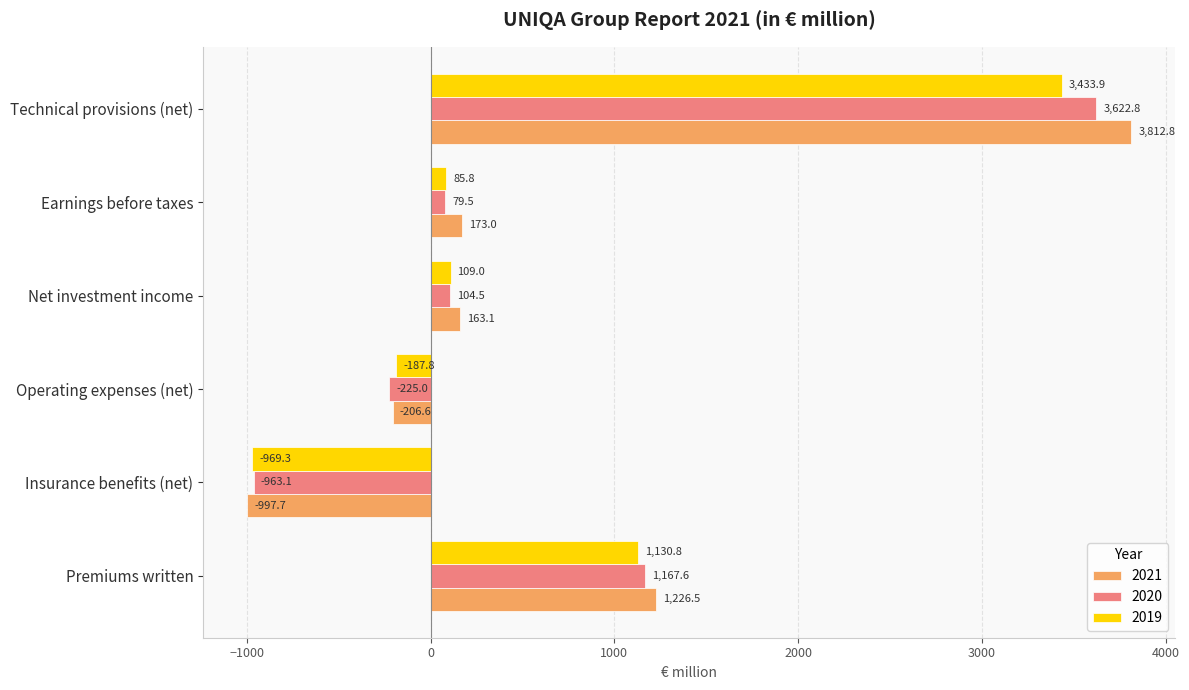

What are all the series names shown in the legend?

2021, 2020, 2019